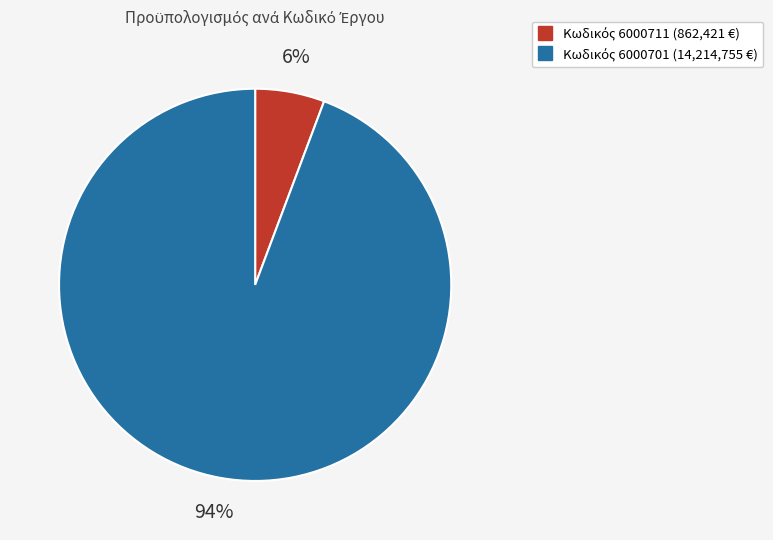

Is there a majority slice in this chart?

Yes